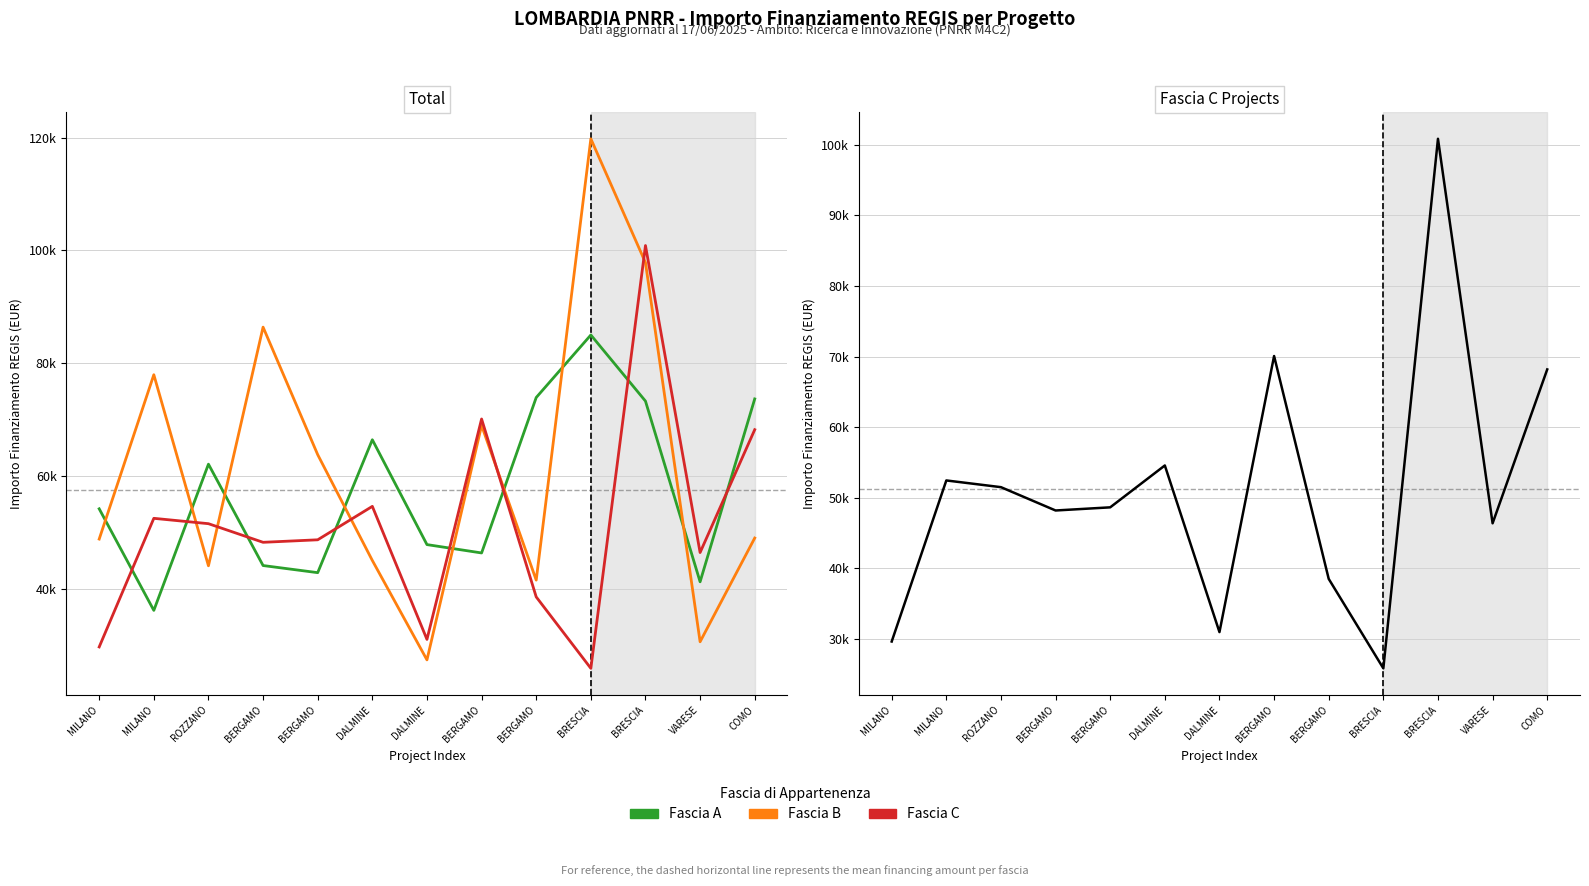

How many values in the Fascia A series exceed 54144?

7